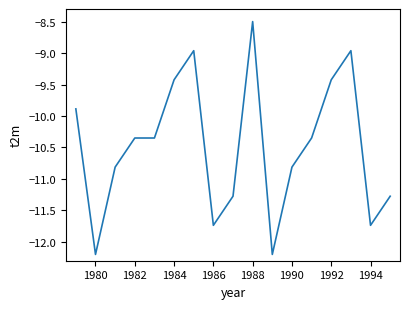

How many lines are shown in the chart?

1